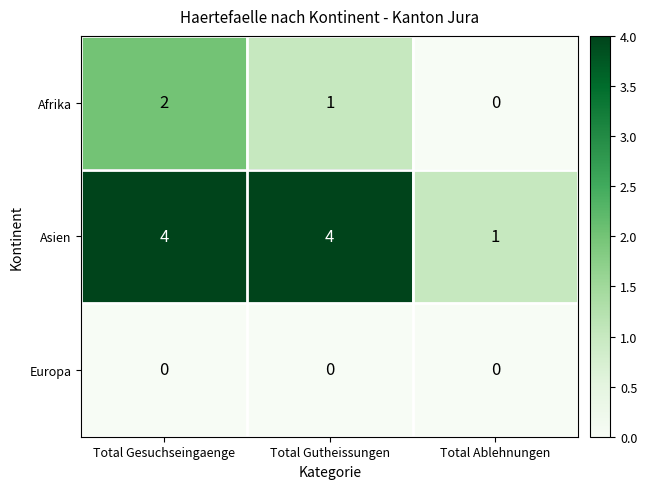

What is the sum of the Asien values at Total Ablehnungen and Total Gesuchseingaenge?

5